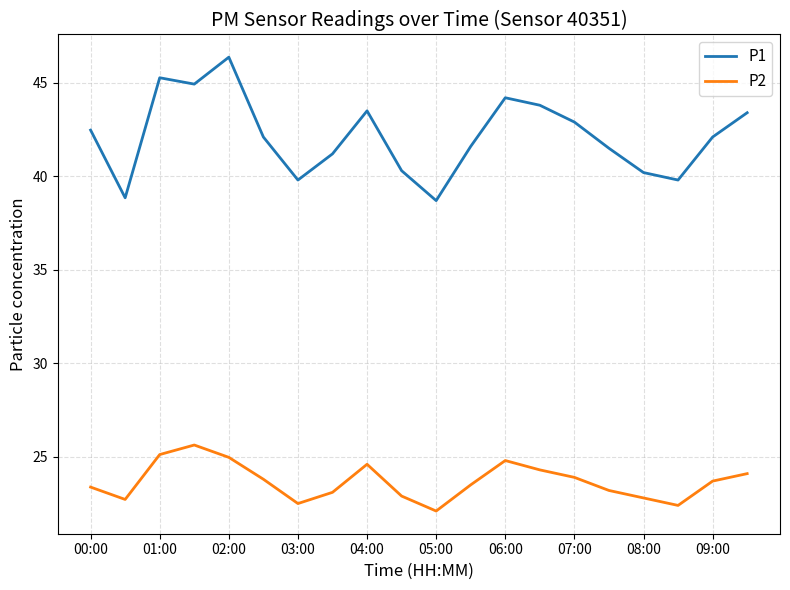

True or false: P1 and P2 intersect in this chart.

False